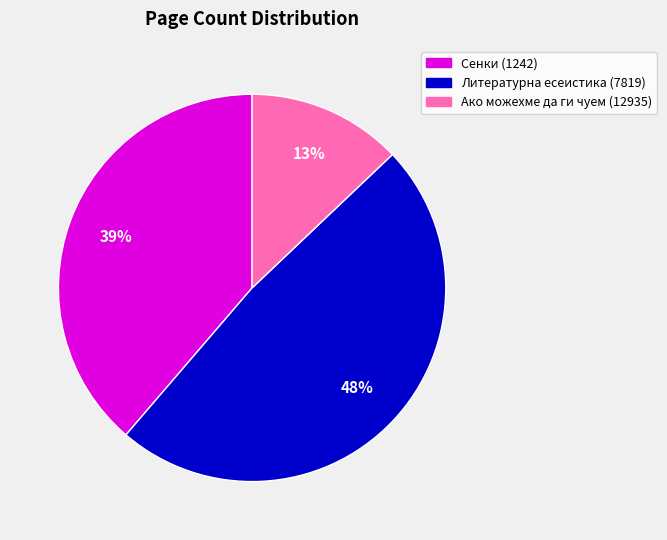

Count the number of slices in the pie.

3